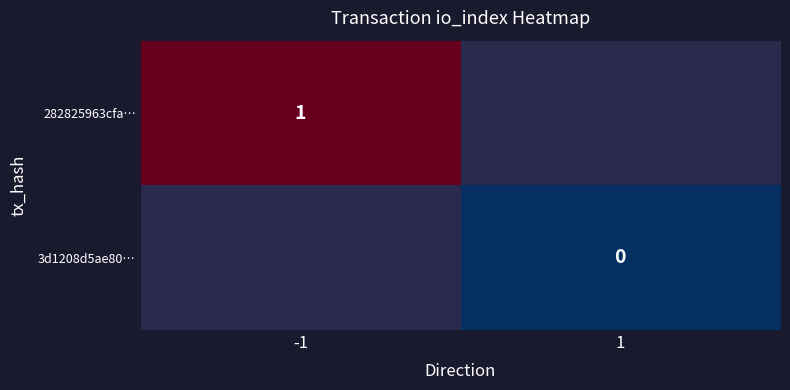

The value of 282825963cfa… at -1 is 1. True or false?

True